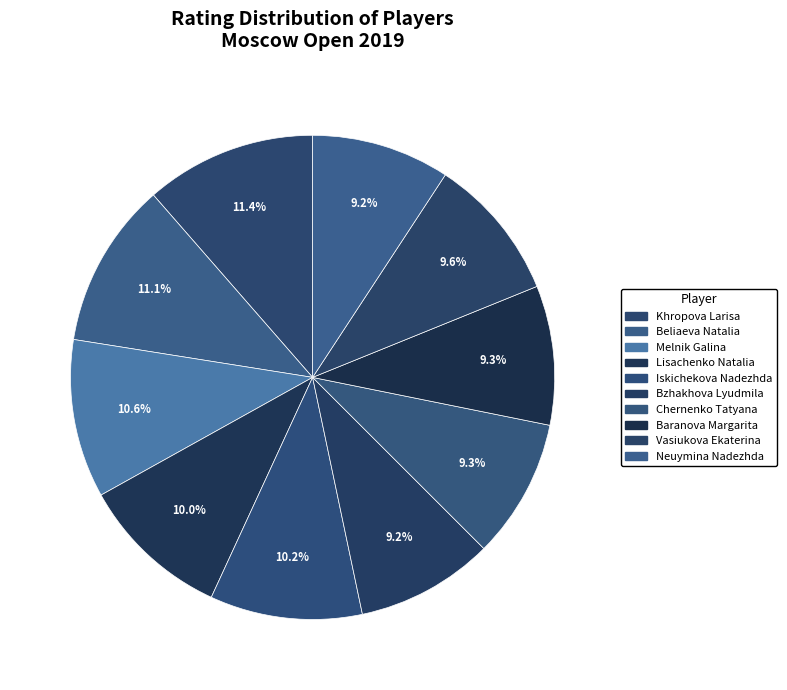

To the nearest percent, what is the combined percentage of Vasiukova Ekaterina and Neuymina Nadezhda?

19%